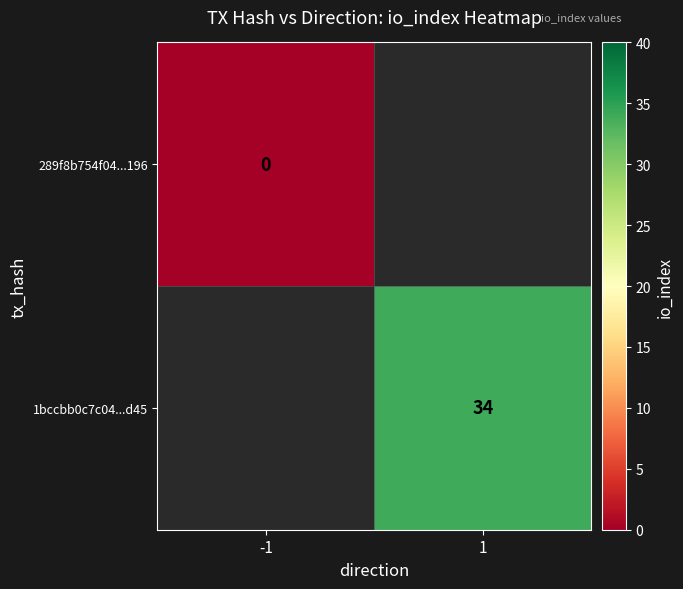

Is it true that 1bccbb0c7c04...d45 equals 34 at 1?

True